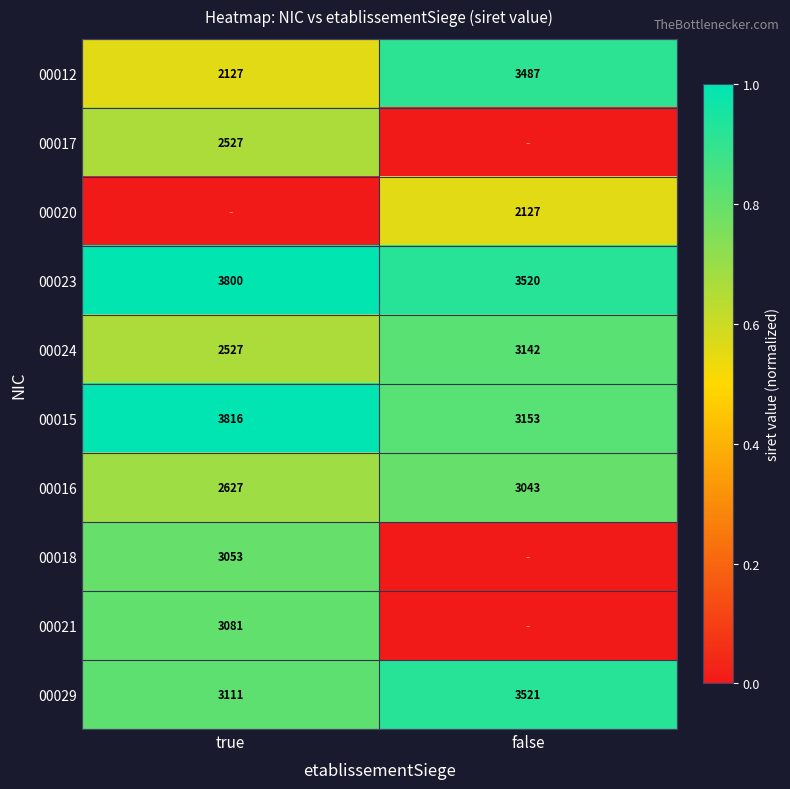

Is the value of 00024 at false greater than the value of 00015 at true?

No